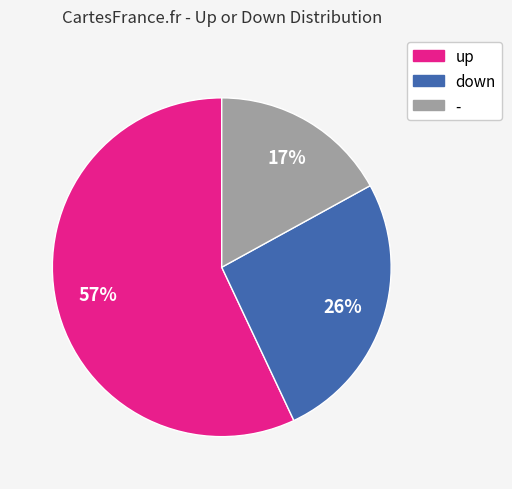

Which category has the biggest portion of the pie?

up